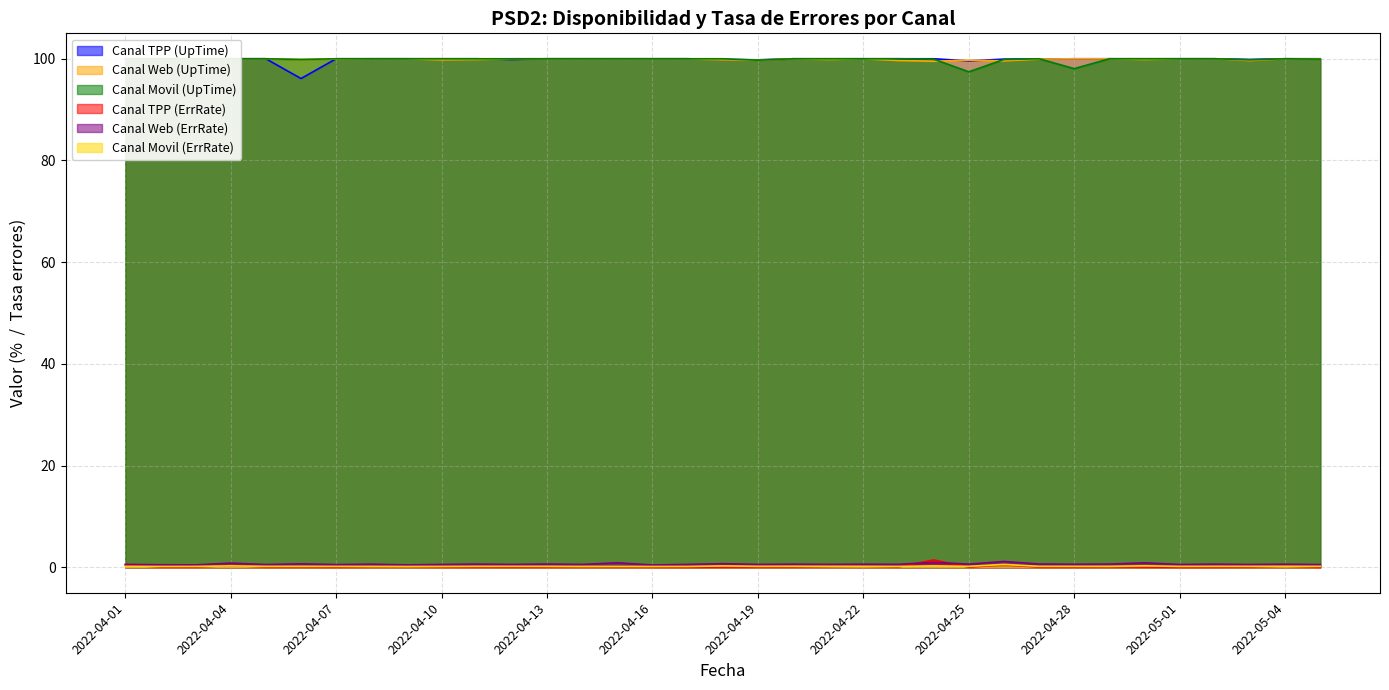

What is the total value across all series at 2022-04-18?

300.7